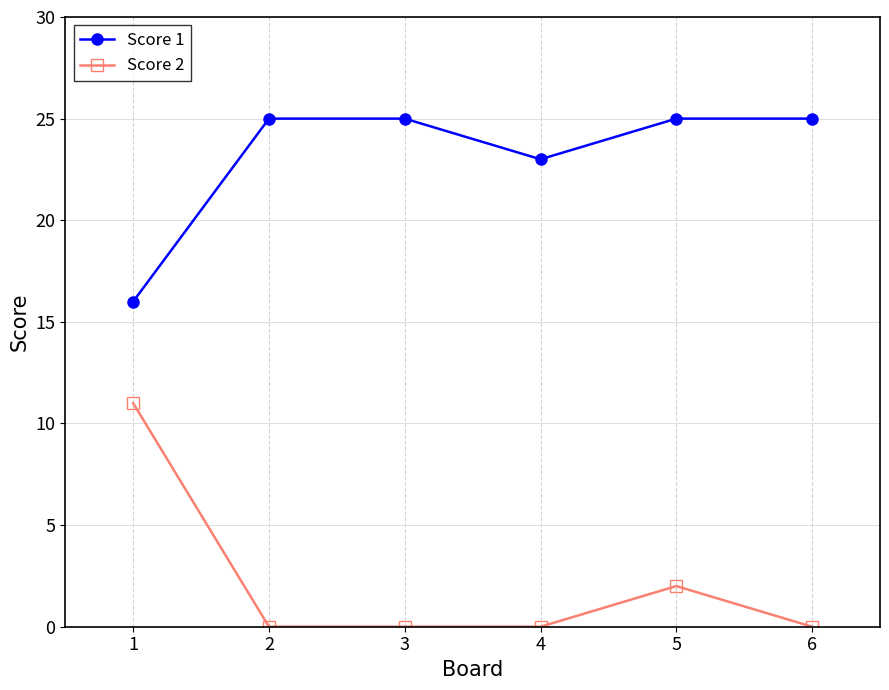

What is the difference between the highest and lowest values at 4?

23